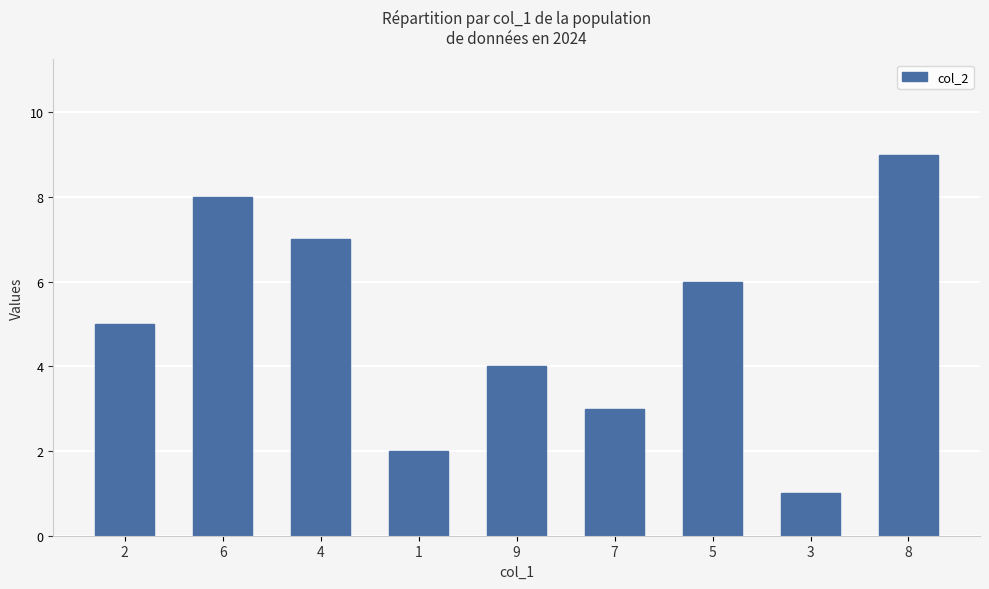

Which has a higher value, 4 or 7?

4